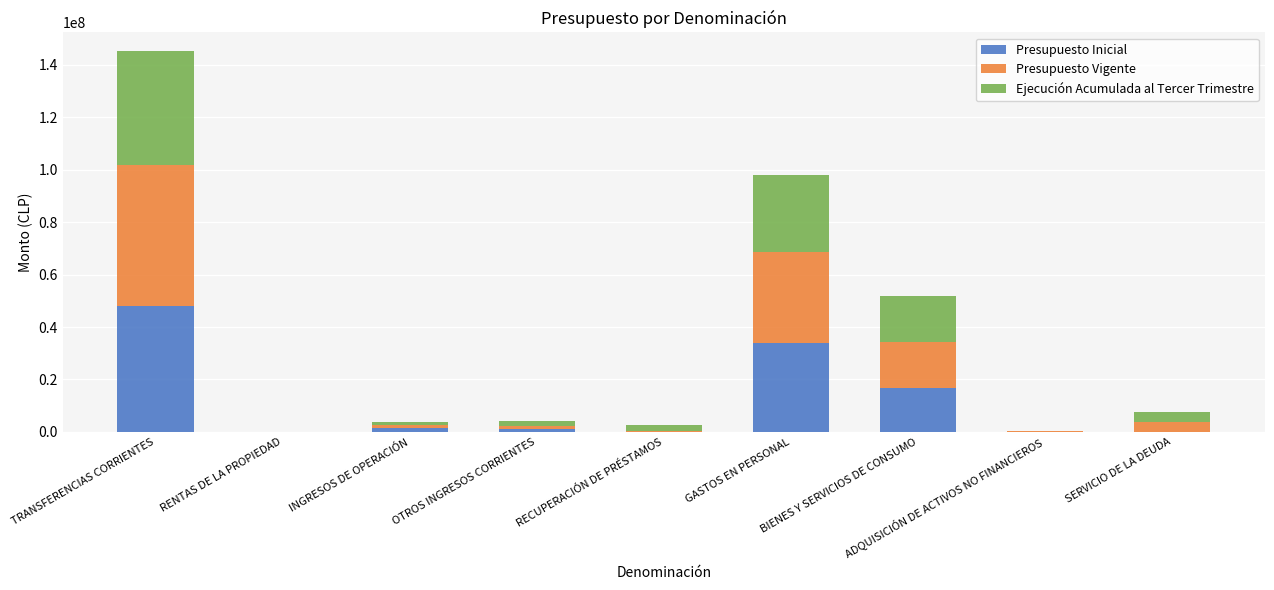

At which category is the sum across all series the highest?

TRANSFERENCIAS CORRIENTES